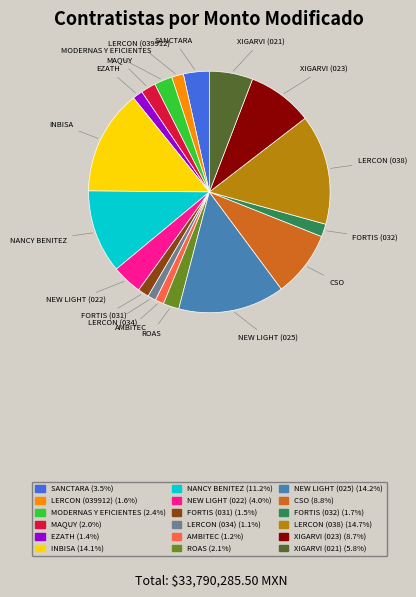

Does any single category account for the majority?

No